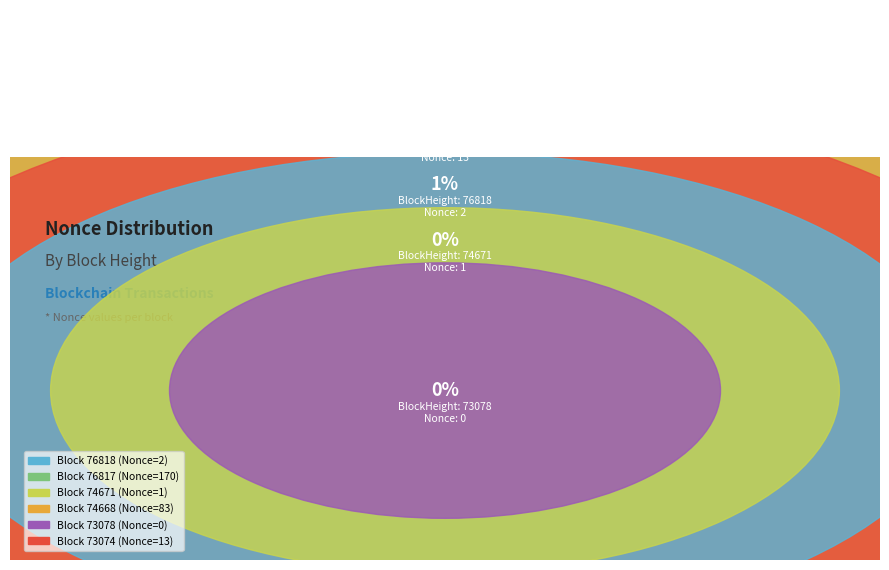

What is the change in value from 74671 to 73074?

+12